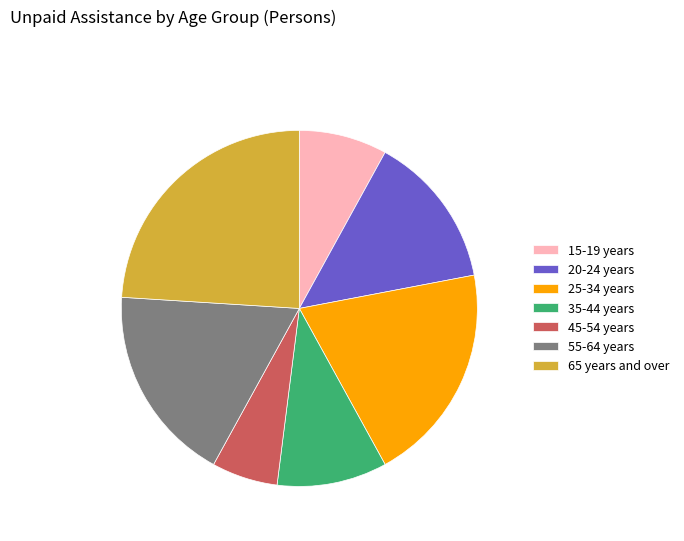

Between 15-19 years and 35-44 years, which is larger?

35-44 years